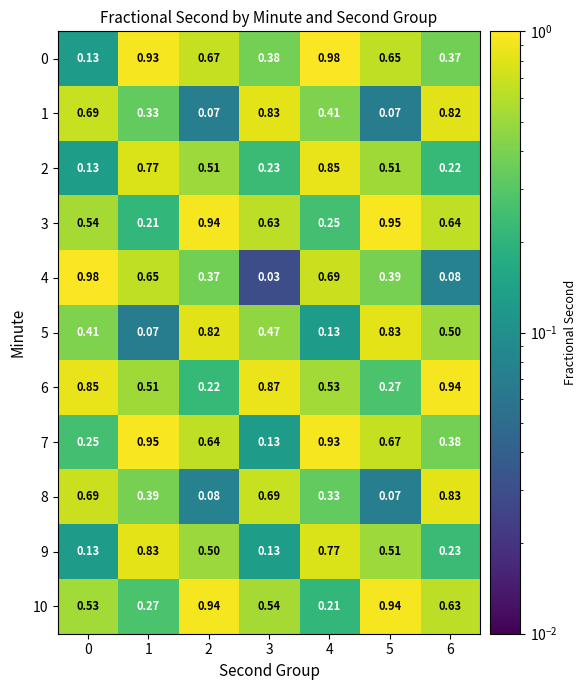

Is the value of 9 at 4 greater than the value of 1 at 3?

No